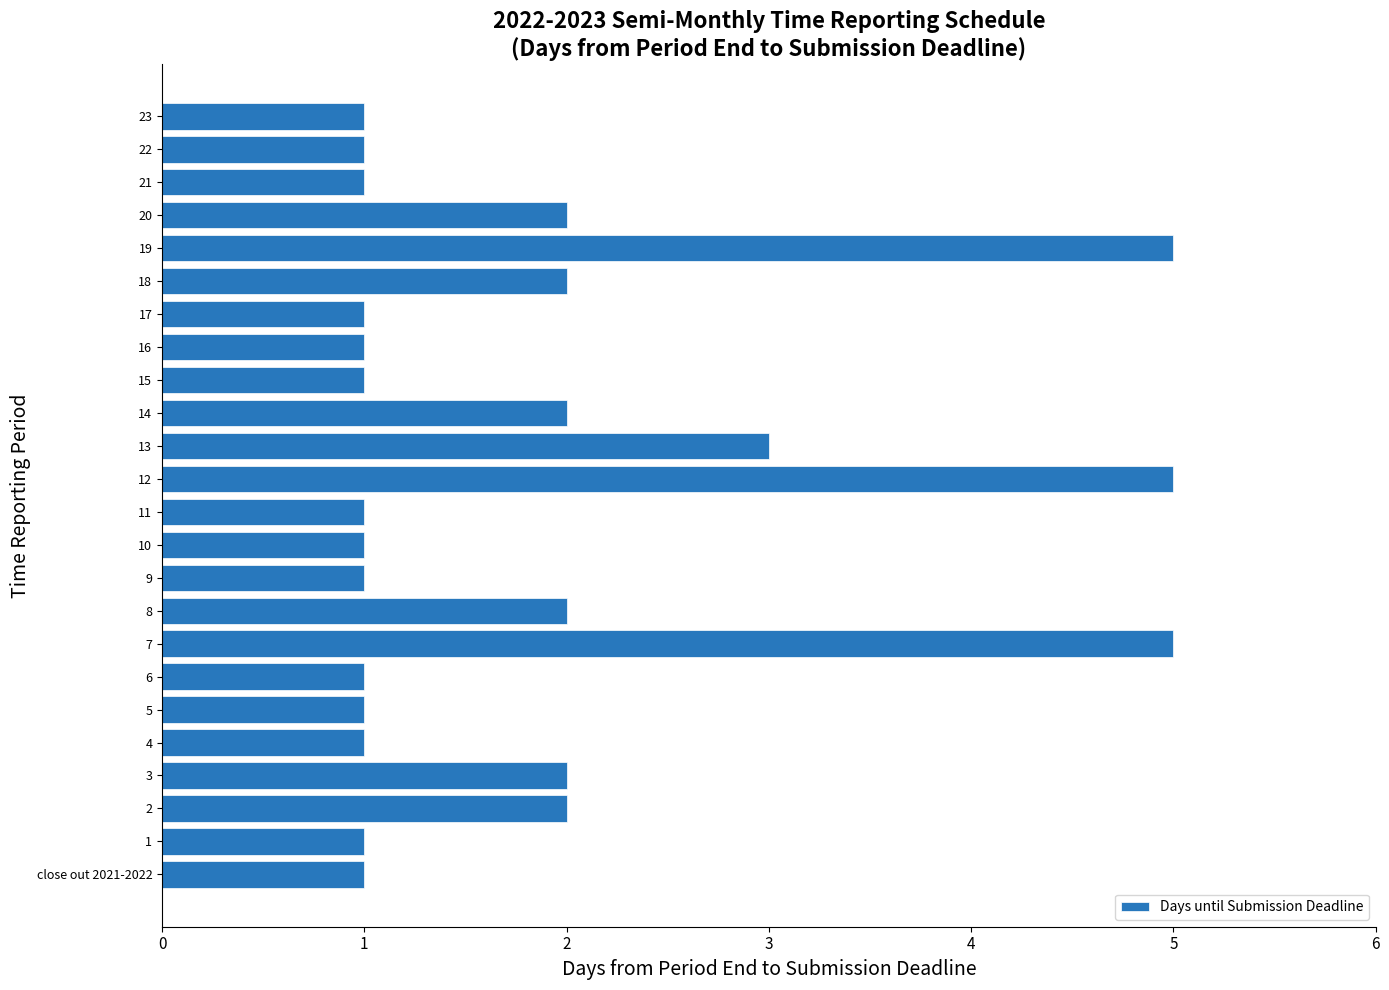

What is the difference between the second highest and minimum values?

4